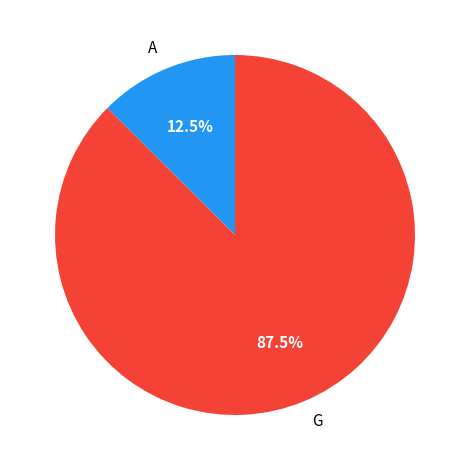

Which has a higher value, A or G?

G